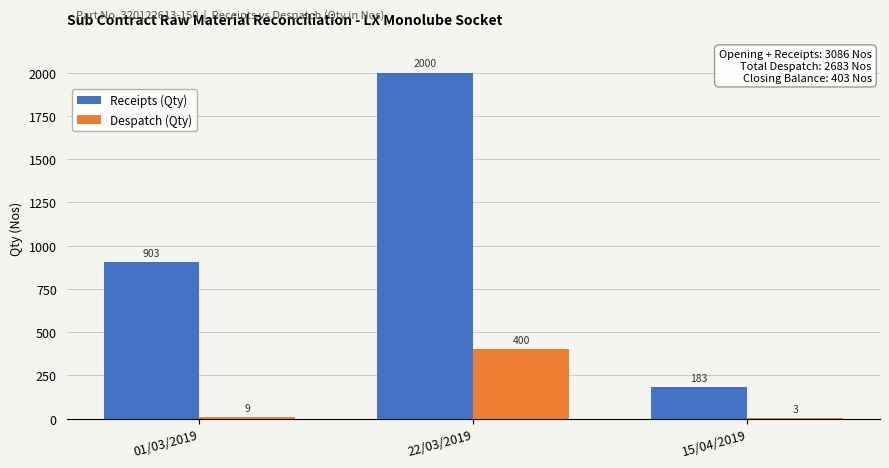

Which category has the highest value in the Receipts (Qty) series?

22/03/2019